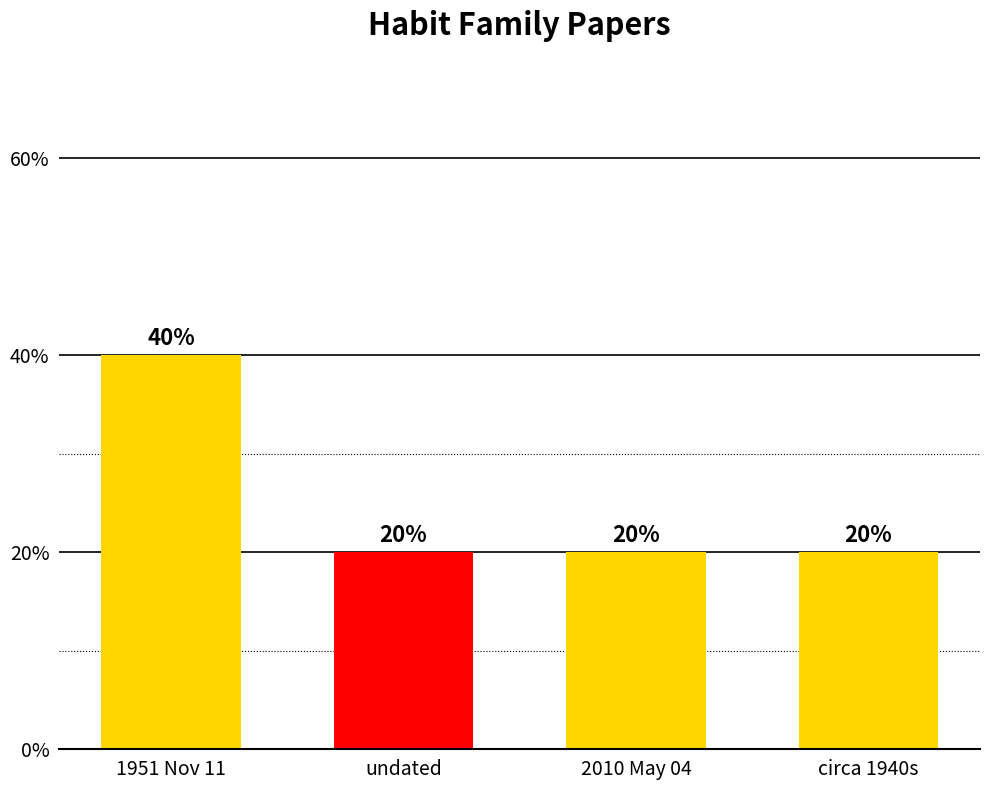

Does the chart contain stacked bars?

No